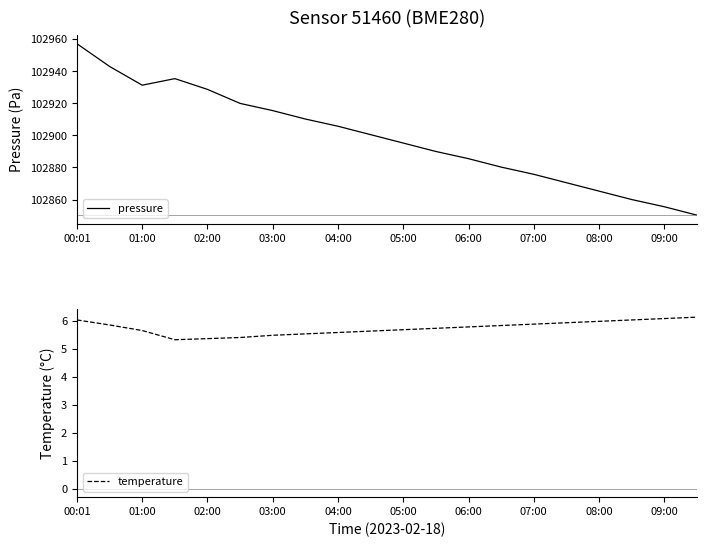

Is it true that pressure equals 102915.5 at 03:00?

True